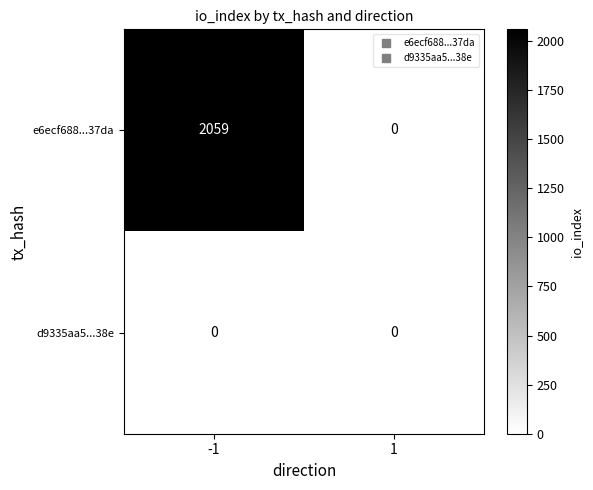

True or false: e6ecf688...37da has a value of 2059 at -1.

True